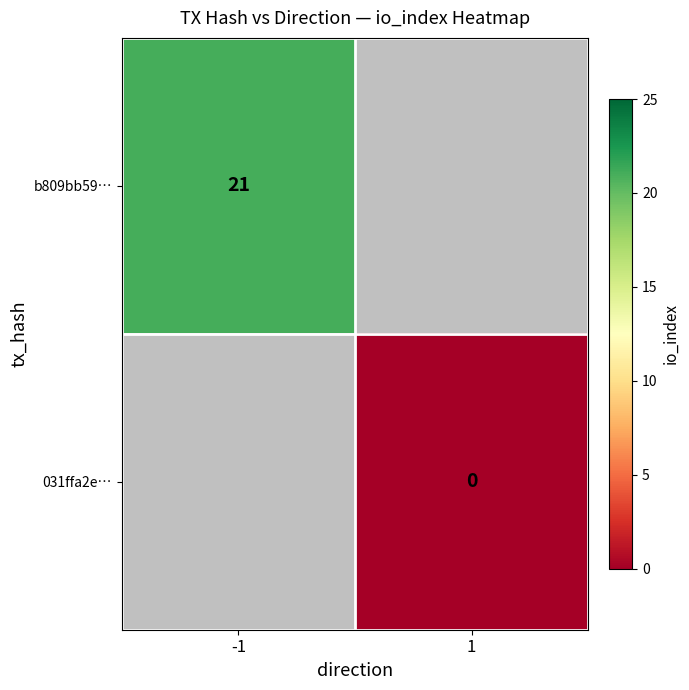

The b809bb59… series shows 14 at -1. True or false?

False